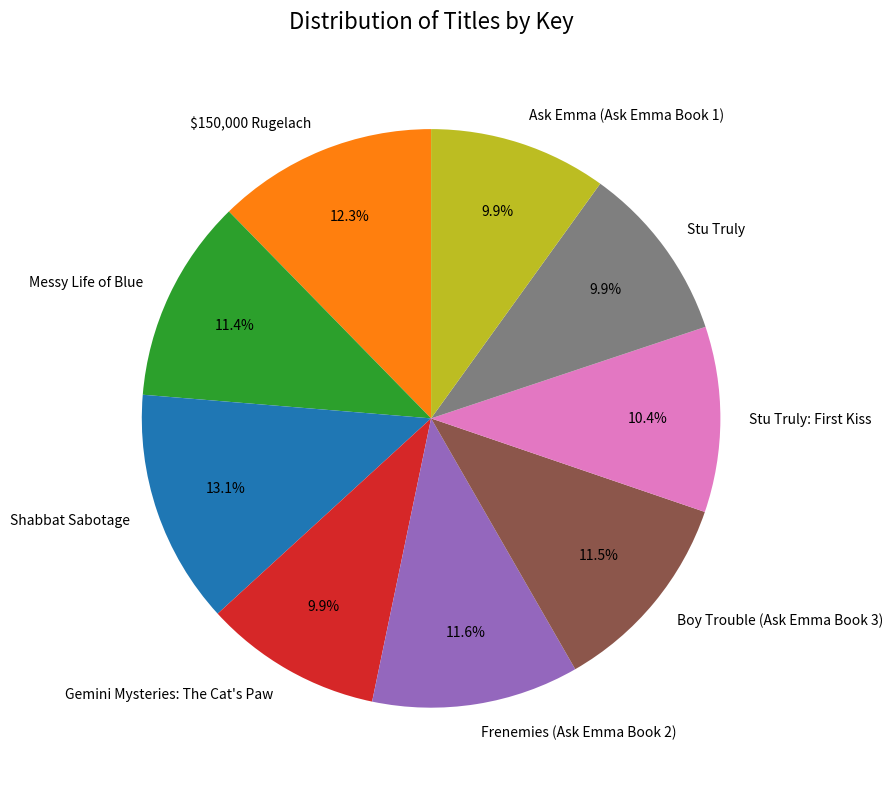

How many slices are in this pie chart?

9